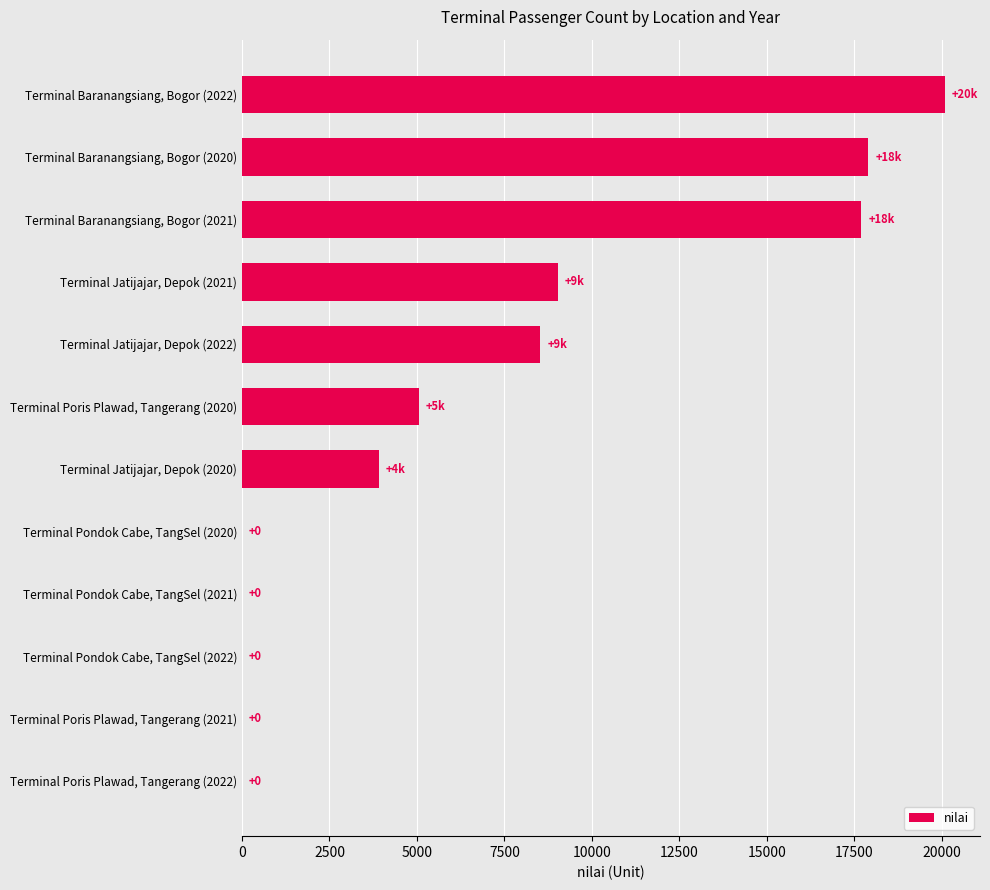

The value at Terminal Baranangsiang, Bogor (2021) is 17699. True or false?

True